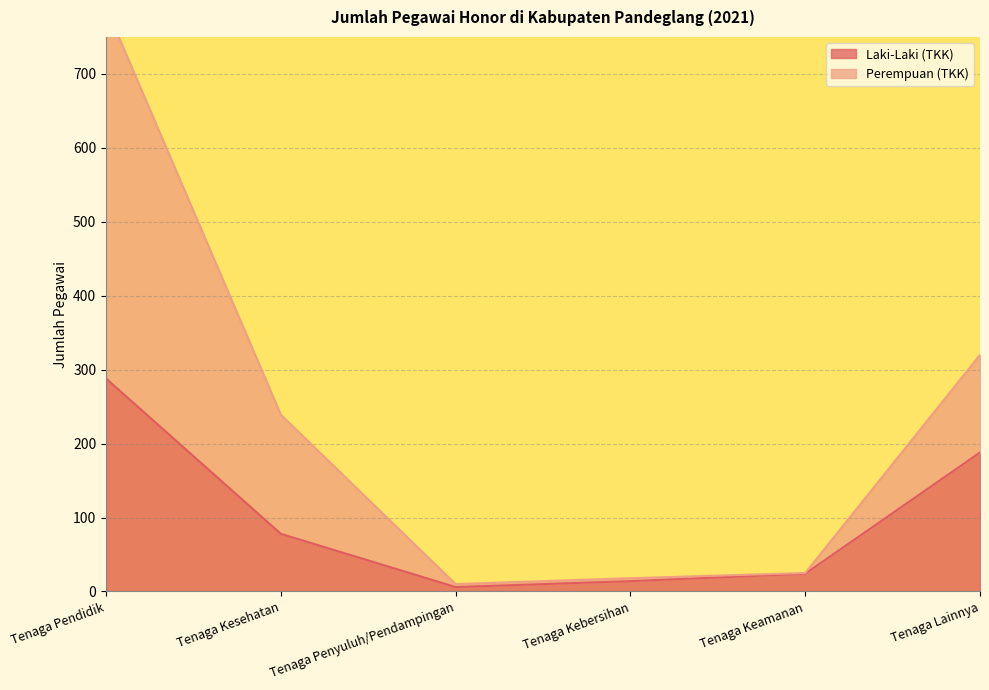

The value of Laki-Laki (TKK) at Tenaga Kesehatan is 36. True or false?

False